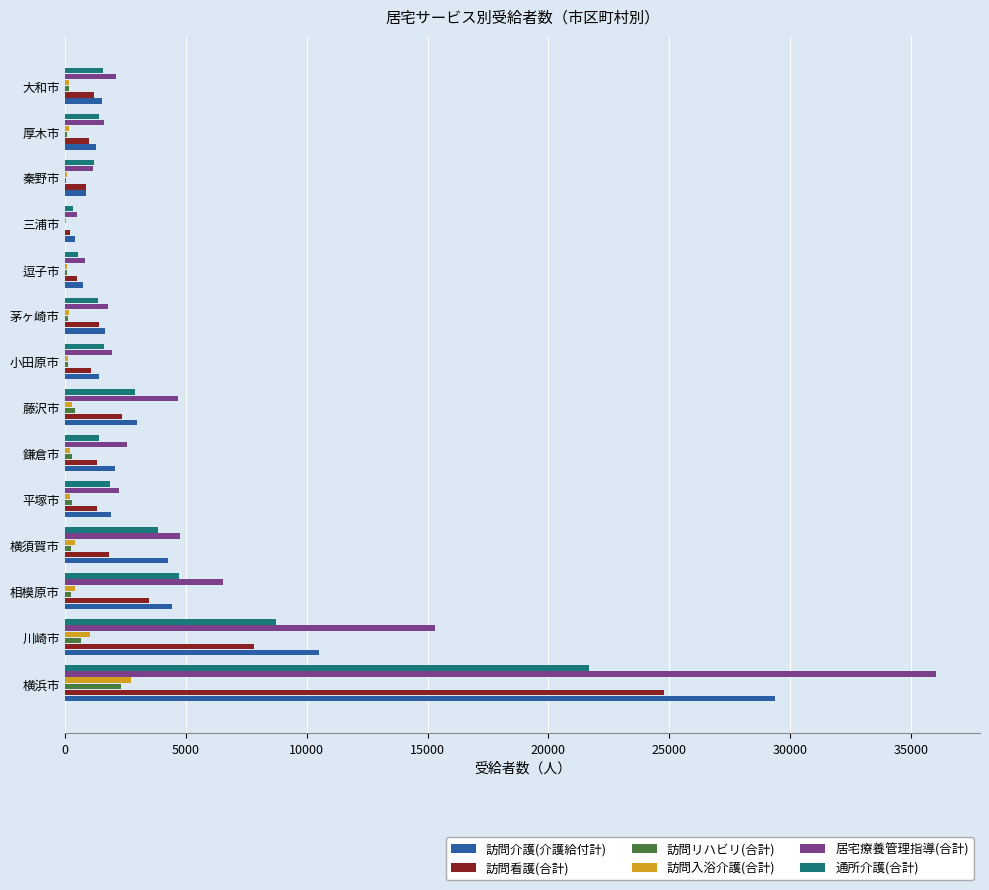

At which category is the sum across all series the highest?

横浜市